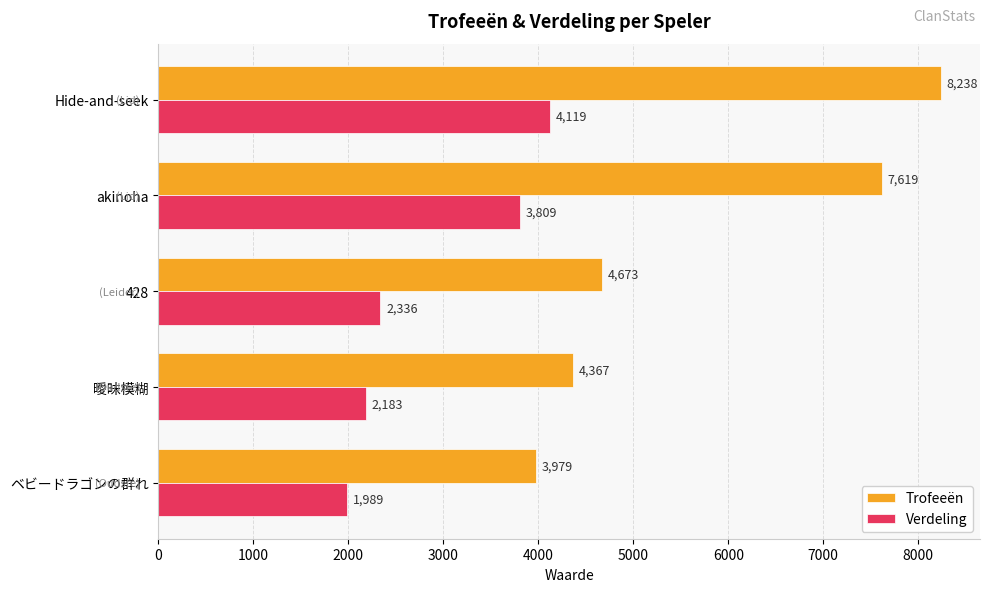

Between 曖昧模糊 and ベビードラゴンの群れ, which series saw the biggest shift?

Trofeeën